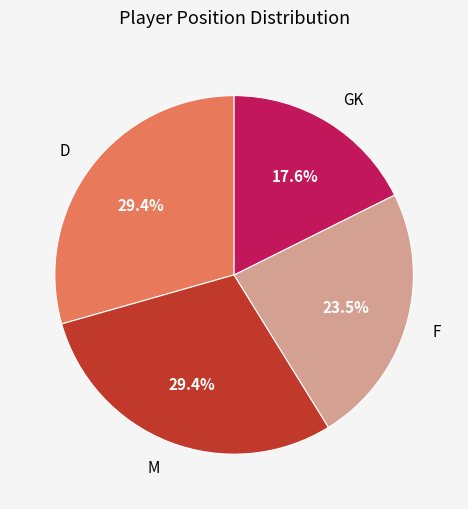

Count the number of slices in the pie.

4